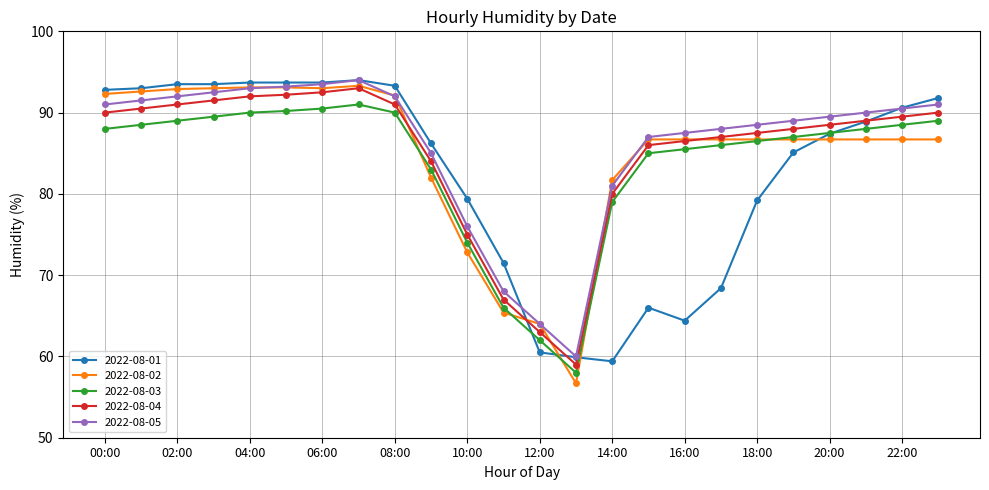

What is the minimum value shown in the chart?

56.7